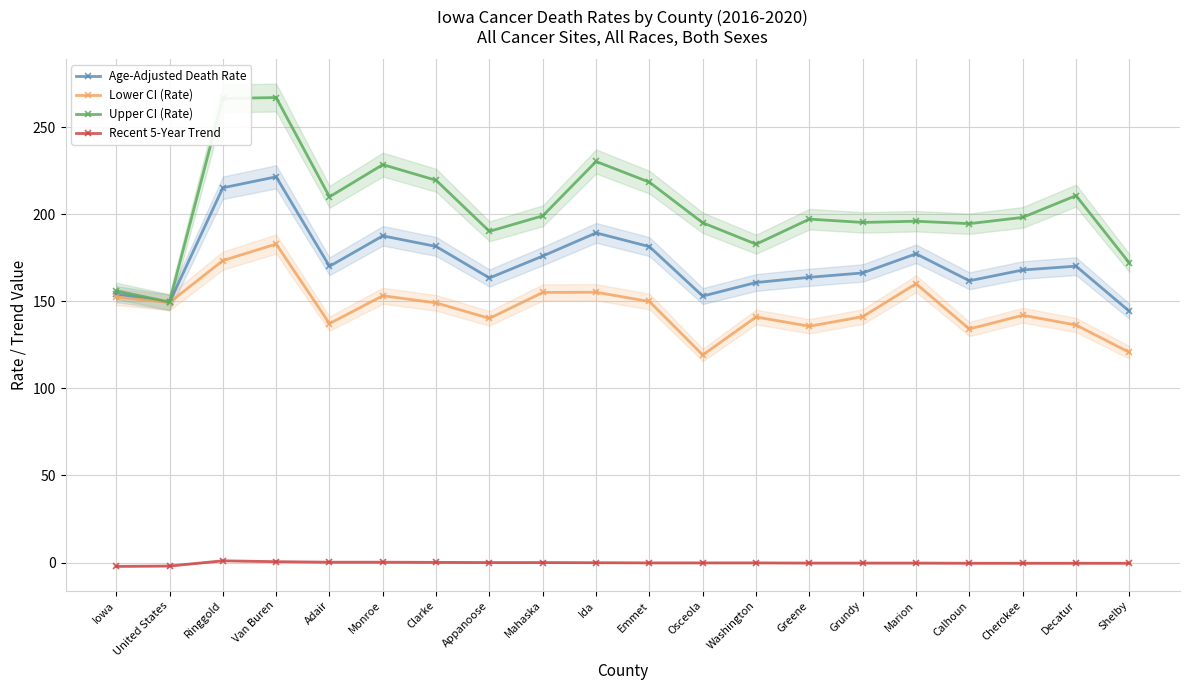

What is the sum of the Lower CI (Rate) values at Emmet and Appanoose?

290.1